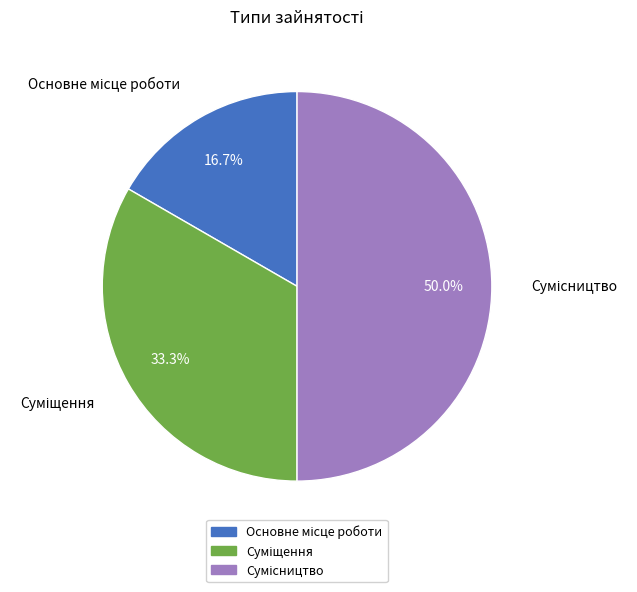

The Основне місце роботи slice represents 17% of the pie. True or false?

True